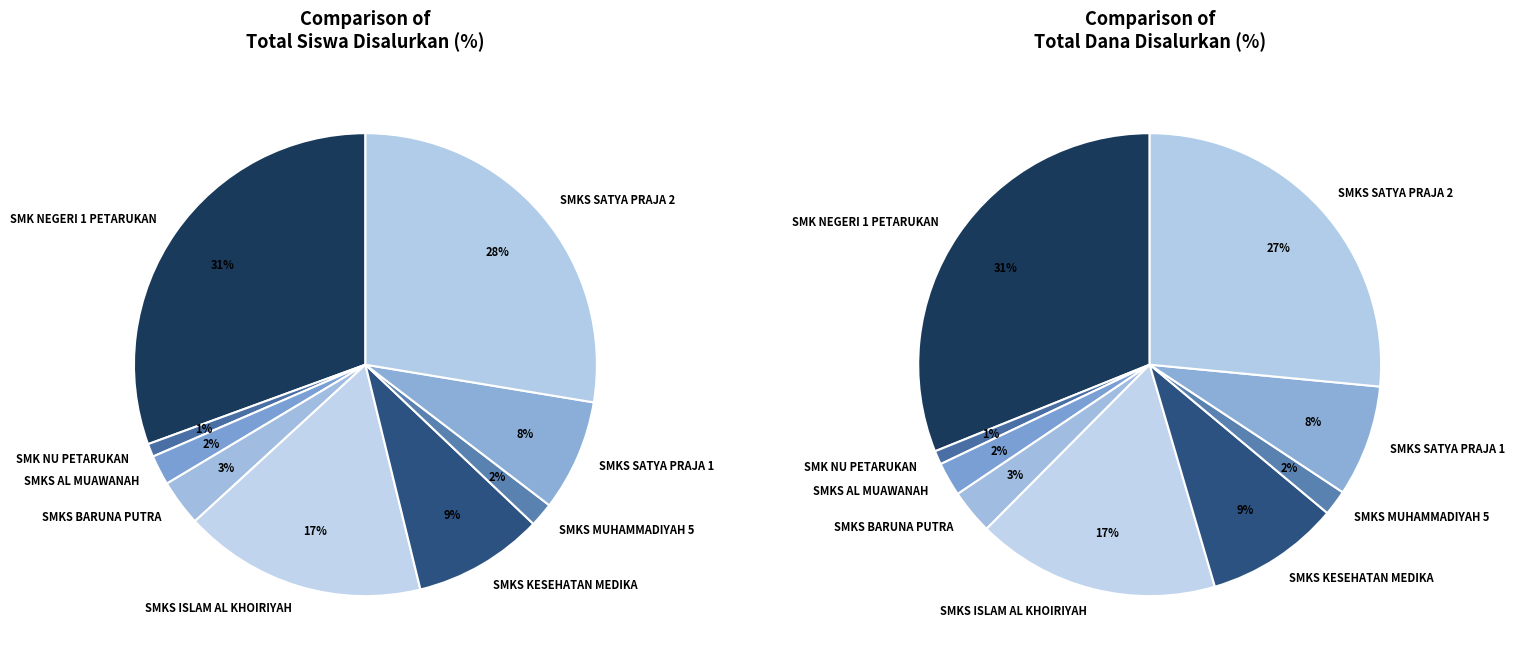

To the nearest percent, what is the difference between the largest and smallest slice percentages?

30%